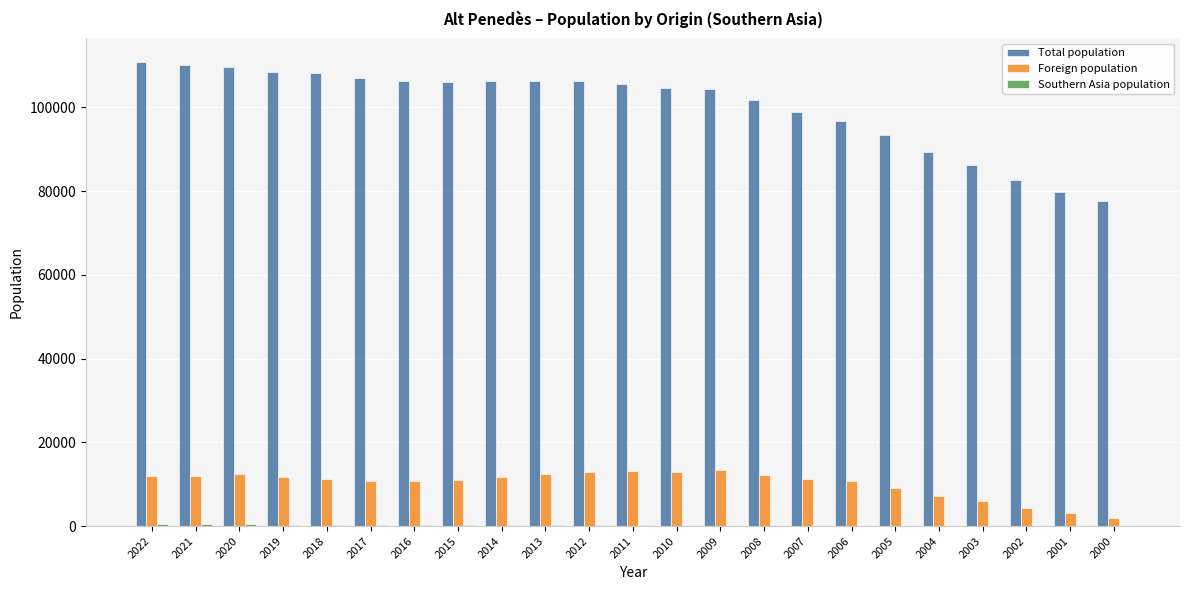

The value of Foreign population at 2018 is 3076. True or false?

False